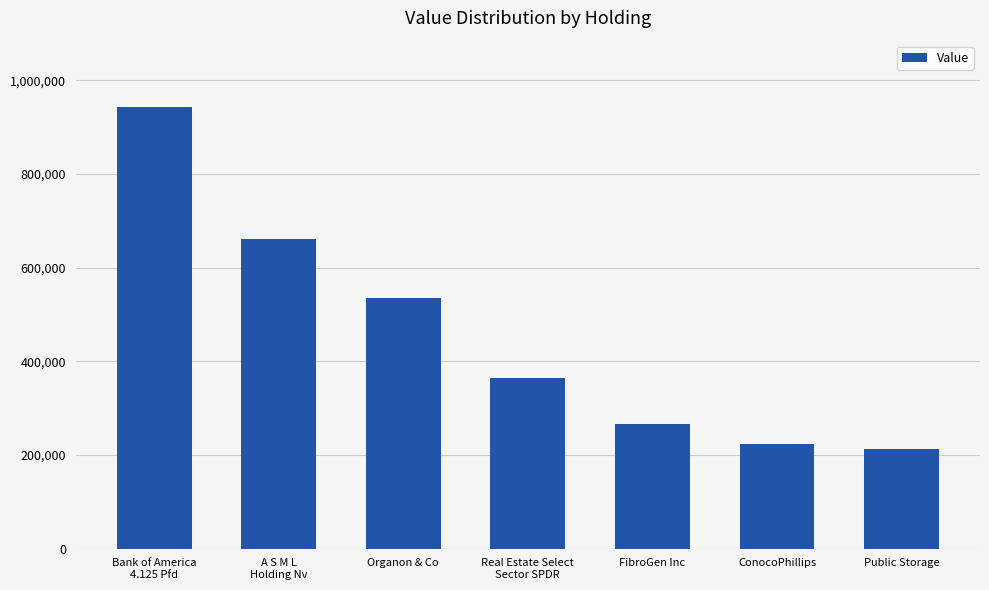

What is the sum of all values?

3207000